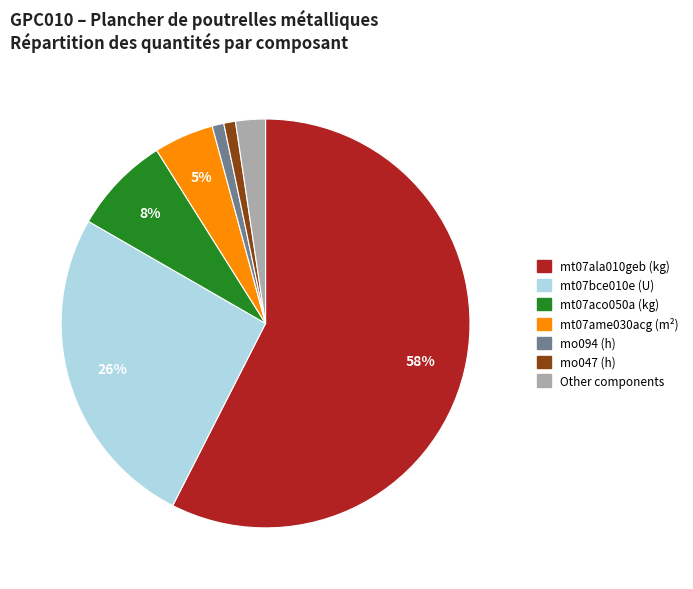

How many segments does this pie chart have?

7